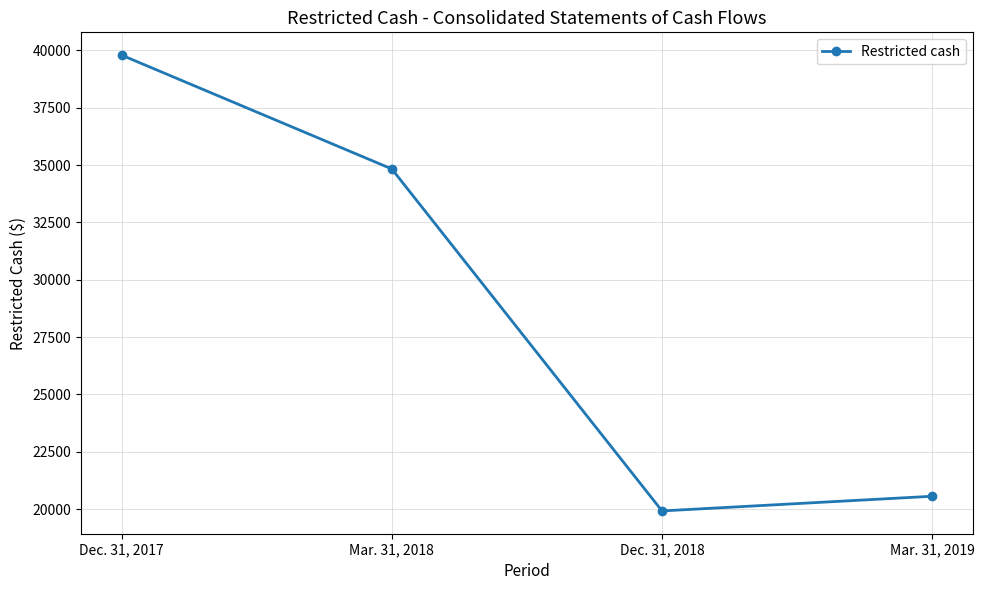

What is the change in value from Dec. 31, 2018 to Mar. 31, 2019?

+640